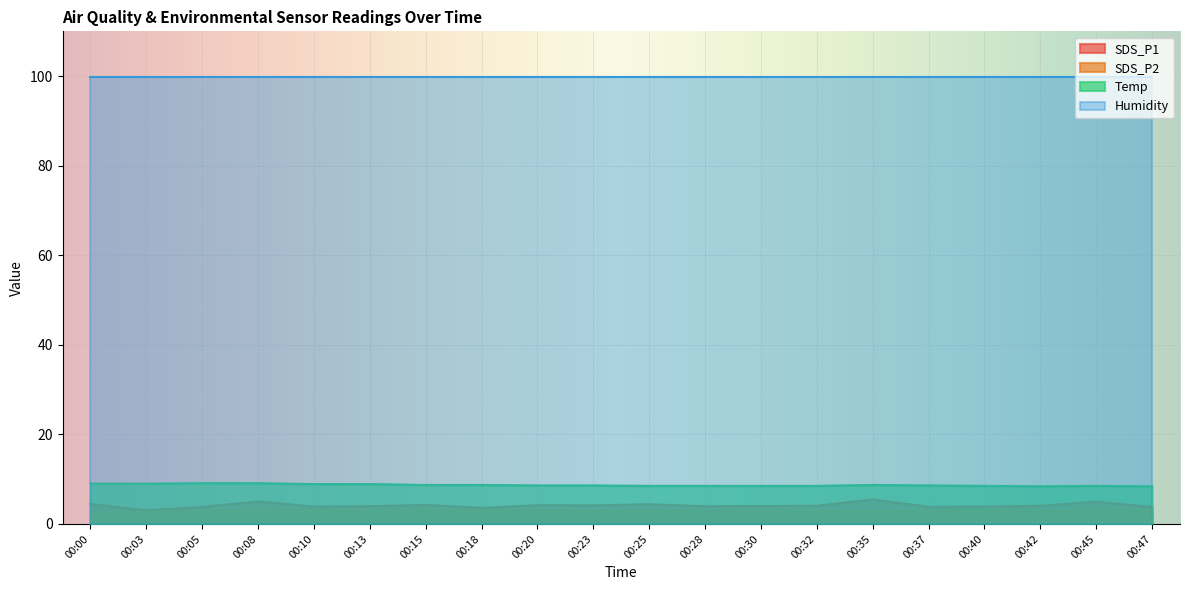

True or false: Temp and SDS_P2 cross at least once.

False